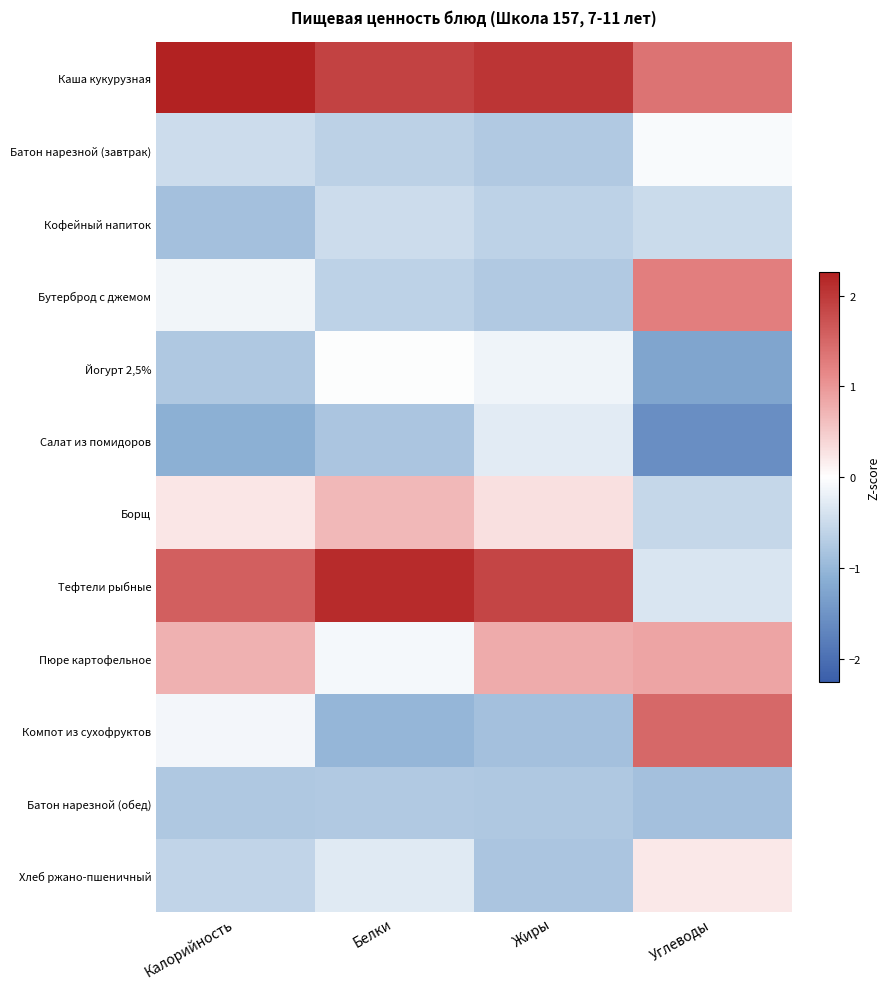

Reading right to left, transcribe all the data shown in this chart.

Каша кукурузная: Углеводы=1.4	Жиры=2.0	Белки=1.9	Калорийность=2.3
Батон нарезной (завтрак): Углеводы=-0.1	Жиры=-0.7	Белки=-0.6	Калорийность=-0.5
Кофейный напиток: Углеводы=-0.5	Жиры=-0.6	Белки=-0.5	Калорийность=-0.9
Бутерброд с джемом: Углеводы=1.2	Жиры=-0.7	Белки=-0.6	Калорийность=-0.1
Йогурт 2,5%: Углеводы=-1.3	Жиры=-0.2	Белки=-0.0	Калорийность=-0.8
Салат из помидоров: Углеводы=-1.6	Жиры=-0.3	Белки=-0.8	Калорийность=-1.1
Борщ: Углеводы=-0.5	Жиры=0.3	Белки=0.7	Калорийность=0.2
Тефтели рыбные: Углеводы=-0.4	Жиры=1.9	Белки=2.1	Калорийность=1.6
Пюре картофельное: Углеводы=0.9	Жиры=0.8	Белки=-0.1	Калорийность=0.7
Компот из сухофруктов: Углеводы=1.5	Жиры=-0.9	Белки=-1.0	Калорийность=-0.1
Батон нарезной (обед): Углеводы=-0.9	Жиры=-0.8	Белки=-0.7	Калорийность=-0.8
Хлеб ржано-пшеничный: Углеводы=0.2	Жиры=-0.8	Белки=-0.3	Калорийность=-0.6